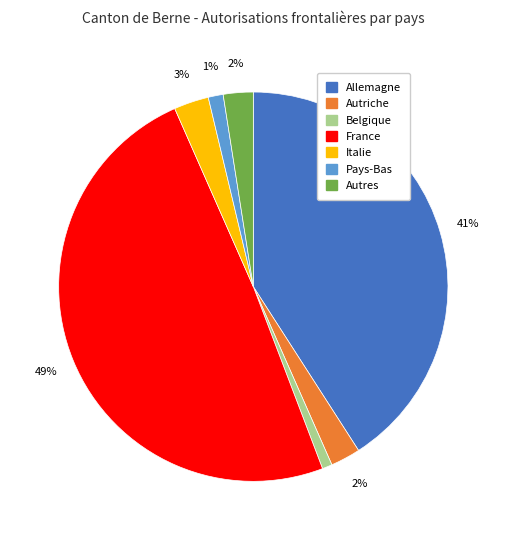

To the nearest percent, what percentage of the pie is Autres?

2%